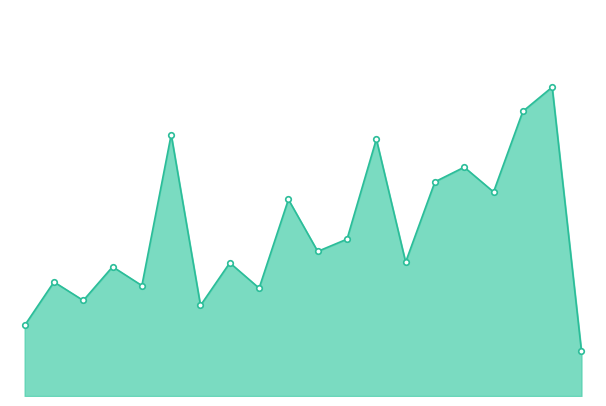

Which has a higher value, 3 or 17?

17